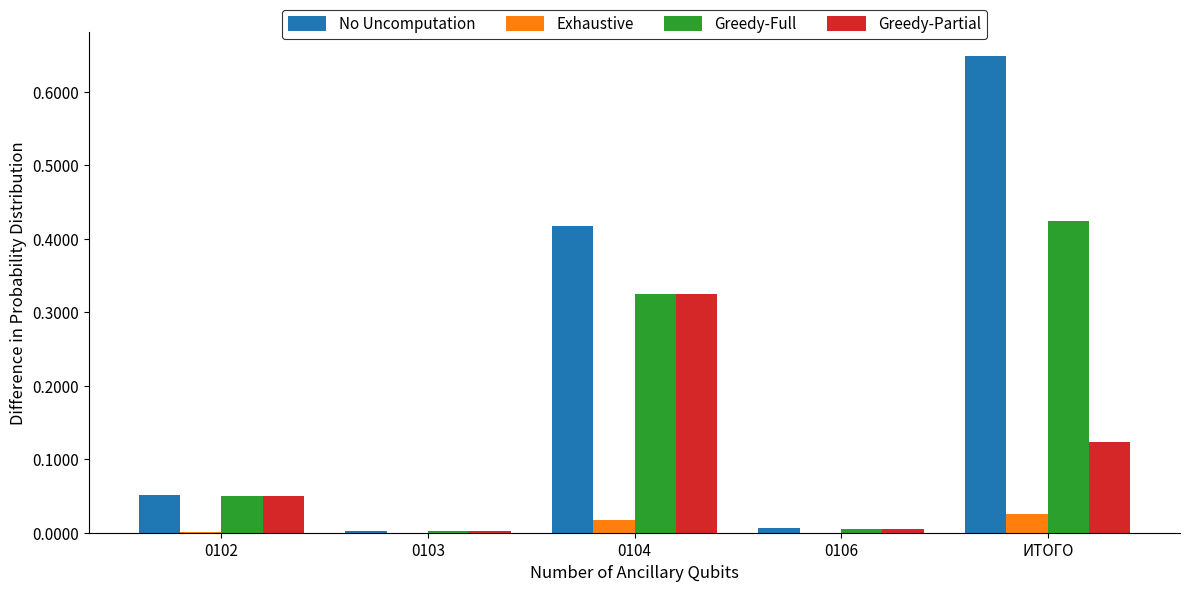

Is it true that Greedy-Partial equals 0.0 at 0106?

True